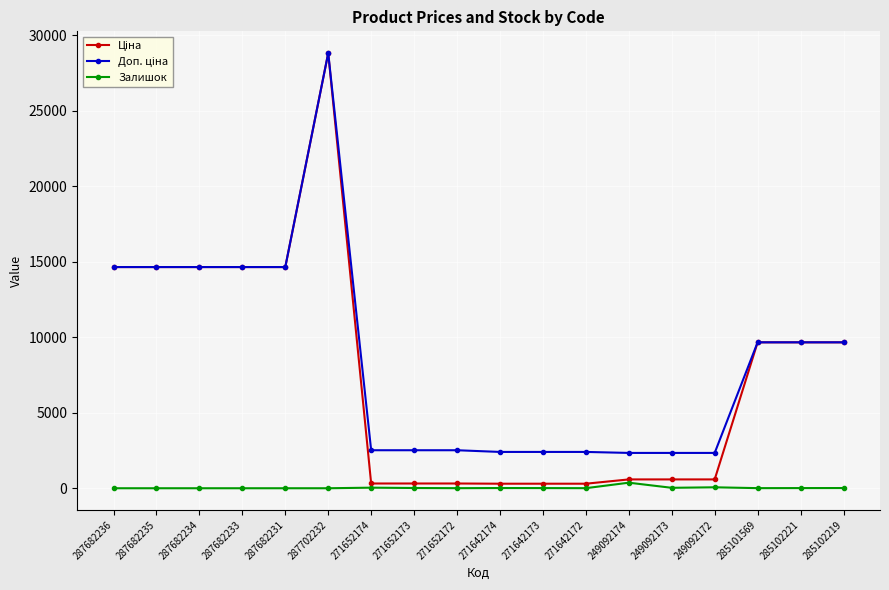

How many categories are shown in the chart?

18